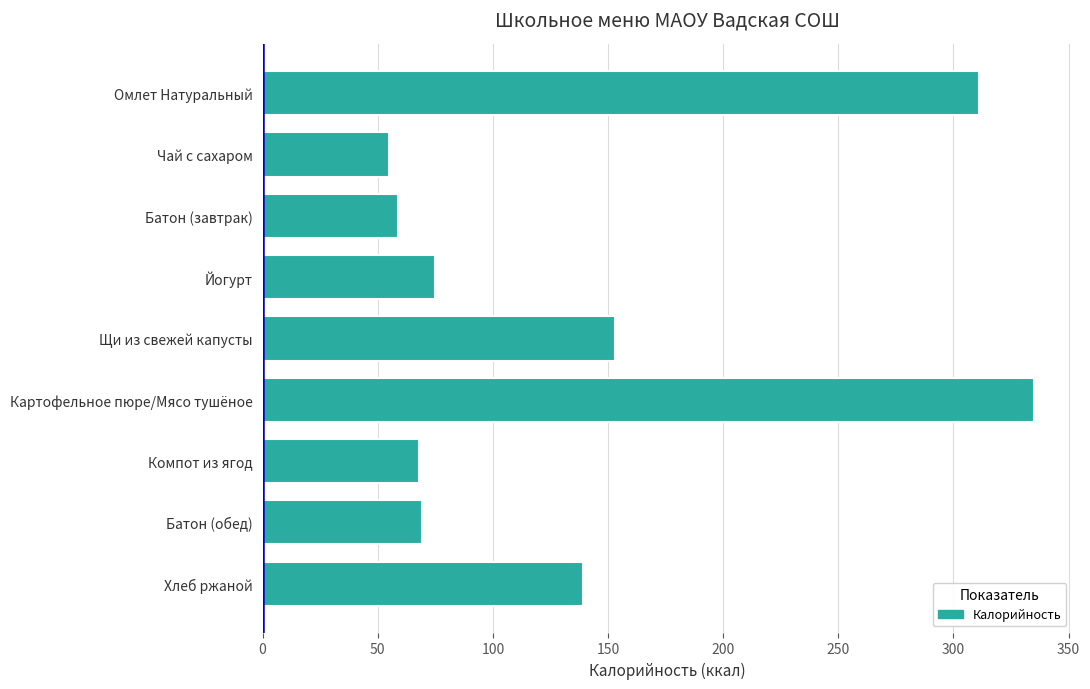

At which category does the chart reach its peak across all series?

Картофельное пюре/Мясо тушёное